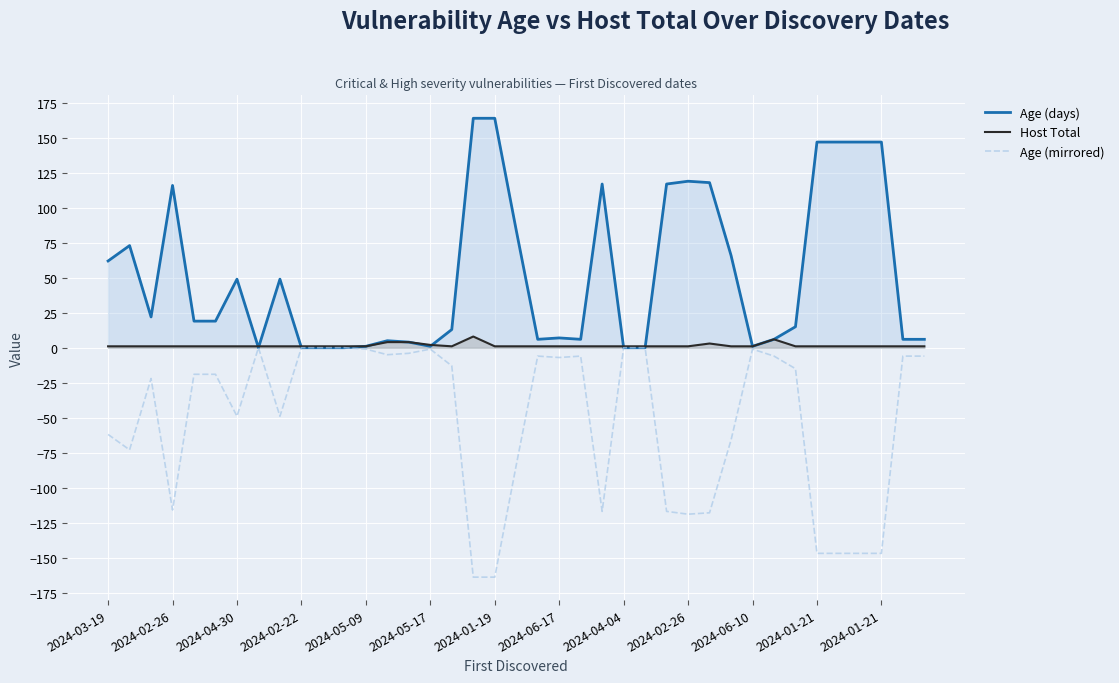

True or false: Age (days) has more than 0 interior local peaks.

True